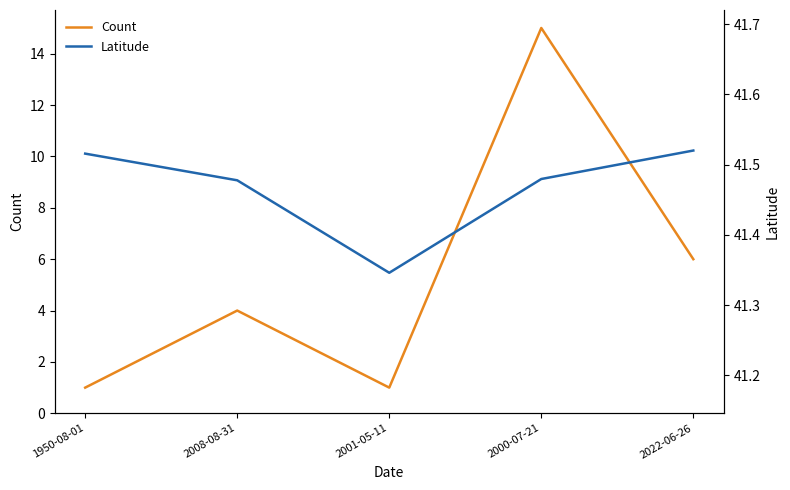

List the series in order of their peak value, highest first.

Latitude, Count